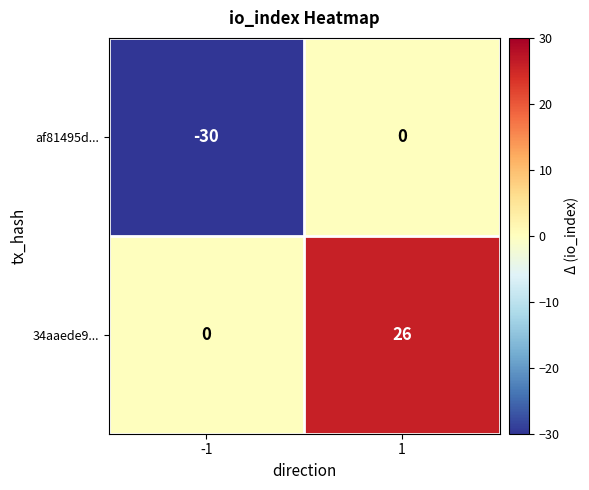

Reading left to right, extract all data points from this chart.

af81495d...: -1=-30	1=0
34aaede9...: -1=0	1=26